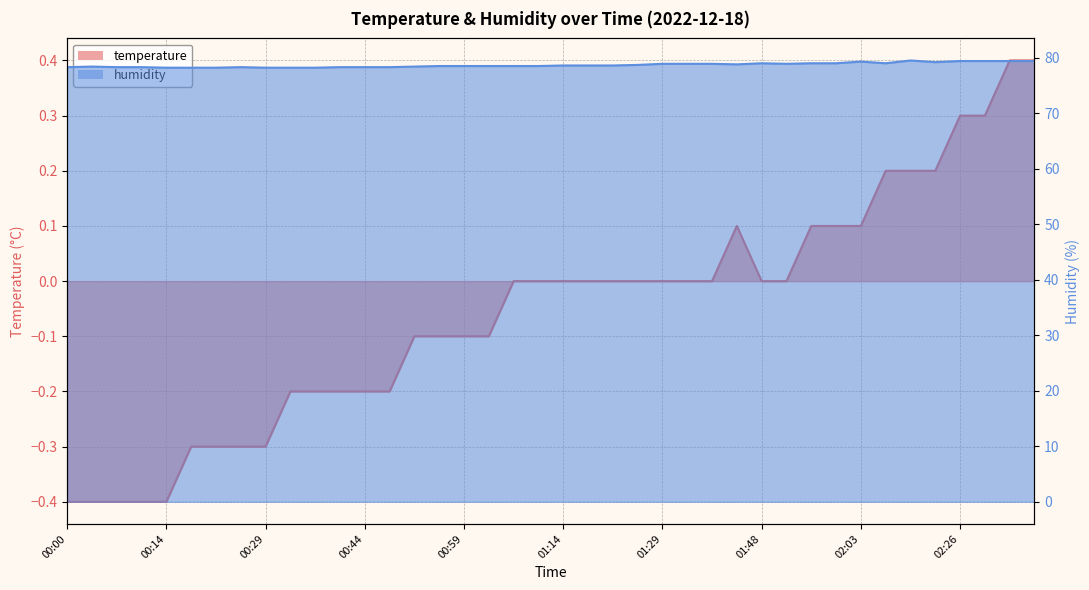

True or false: humidity and temperature intersect in this chart.

False